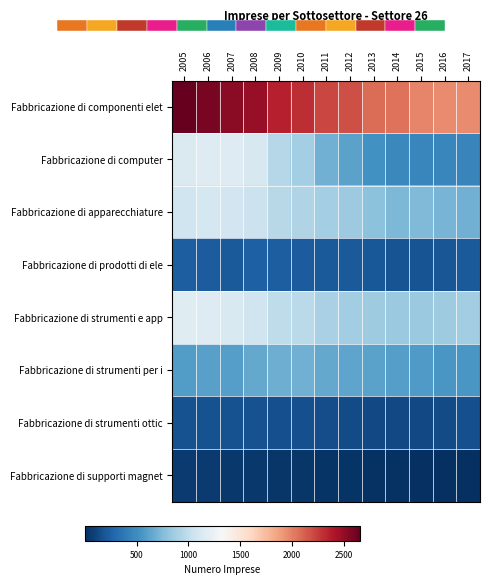

Reading right to left, extract all data points from this chart.

Fabbricazione di componenti elet: 2017=1960	2016=1952	2015=1977	2014=2046	2013=2067	2012=2186	2011=2217	2010=2306	2009=2360	2008=2489	2007=2527	2006=2588	2005=2655
Fabbricazione di computer: 2017=452	2016=462	2015=463	2014=473	2013=530	2012=621	2011=693	2010=874	2009=953	2008=1115	2007=1157	2006=1156	2005=1141
Fabbricazione di apparecchiature: 2017=690	2016=714	2015=743	2014=728	2013=785	2012=848	2011=875	2010=927	2009=963	2008=1040	2007=1077	2006=1095	2005=1065
Fabbricazione di prodotti di ele: 2017=211	2016=197	2015=185	2014=183	2013=209	2012=210	2011=215	2010=226	2009=233	2008=249	2007=217	2006=229	2005=230
Fabbricazione di strumenti e app: 2017=871	2016=861	2015=833	2014=836	2013=852	2012=863	2011=898	2010=967	2009=994	2008=1068	2007=1130	2006=1160	2005=1165
Fabbricazione di strumenti per i: 2017=553	2016=556	2015=580	2014=593	2013=621	2012=629	2011=646	2010=689	2009=677	2008=650	2007=595	2006=611	2005=583
Fabbricazione di strumenti ottic: 2017=167	2016=143	2015=129	2014=130	2013=133	2012=140	2011=150	2010=158	2009=159	2008=177	2007=177	2006=178	2005=178
Fabbricazione di supporti magnet: 2017=3	2016=2	2015=2	2014=18	2013=22	2012=23	2011=30	2010=43	2009=39	2008=45	2007=47	2006=56	2005=59